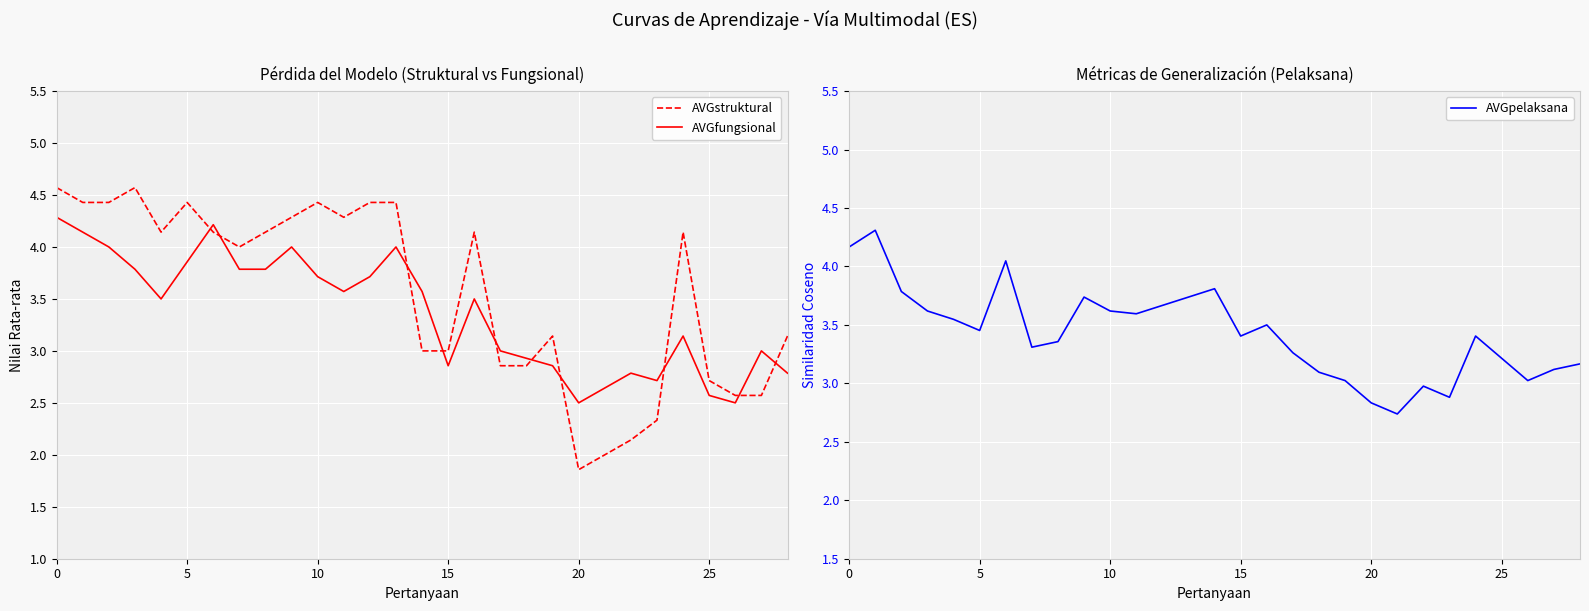

How many interior local peaks does the AVGpelaksana series have?

7